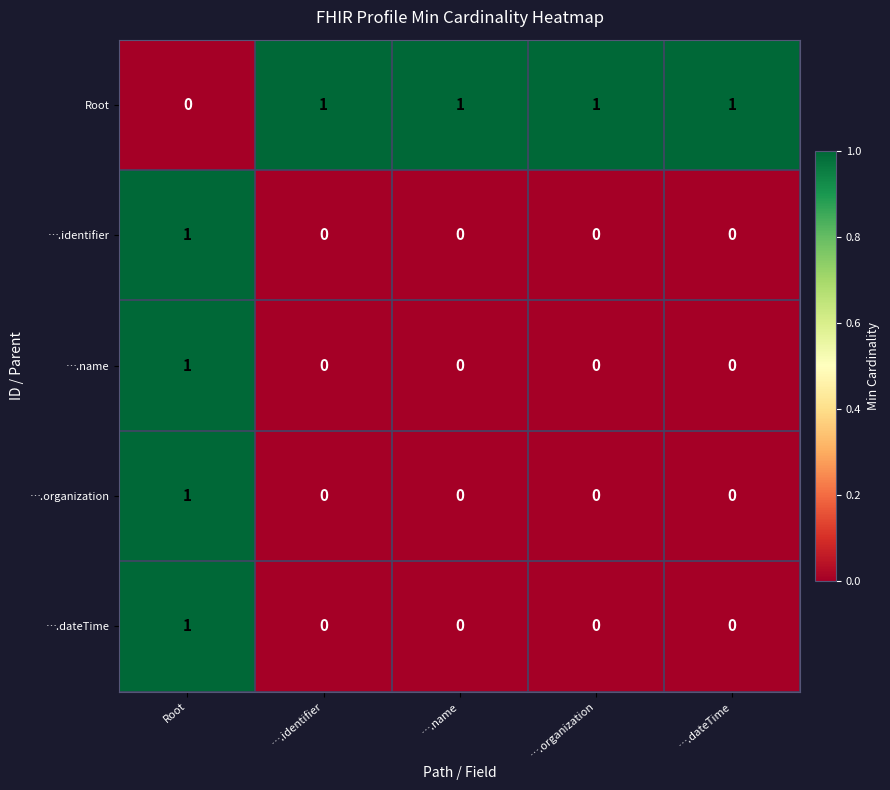

What is the difference between the highest and lowest values at ….dateTime?

1